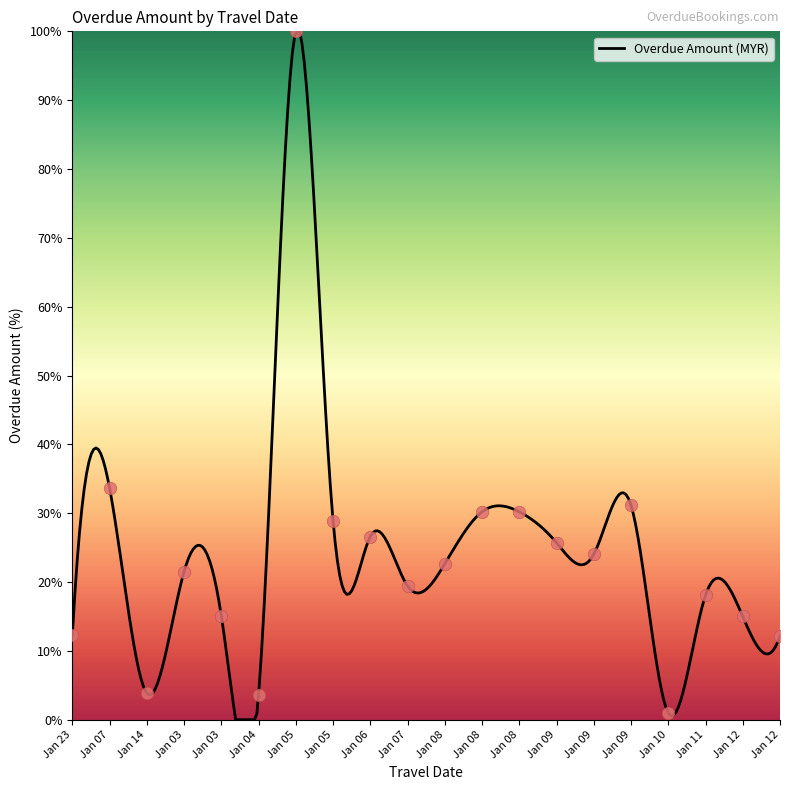

What is the change in value from Jan 23 to Jan 12?

+2.7